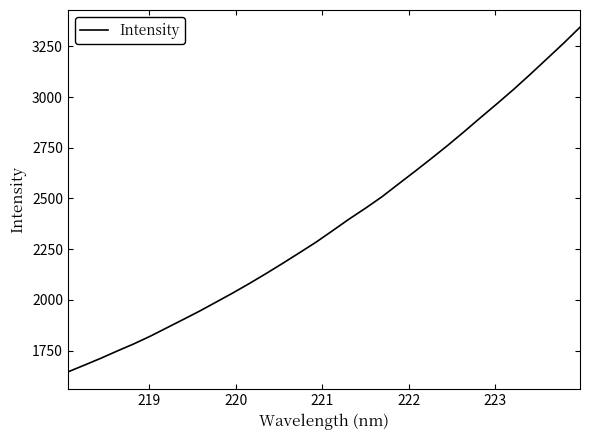

What is the maximum value shown in the chart?

3344.3